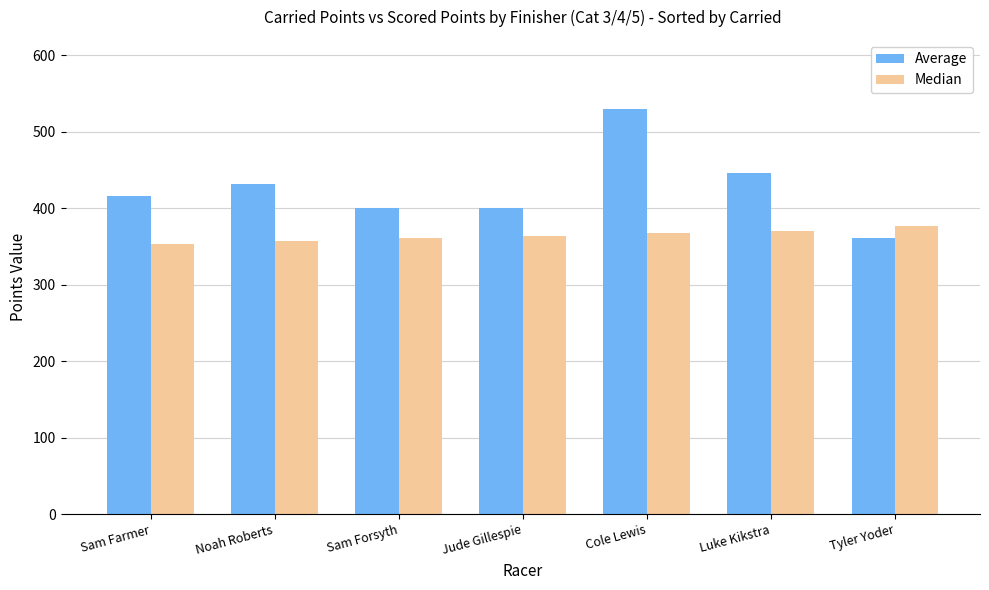

What is the average value of the Median series?

364.2